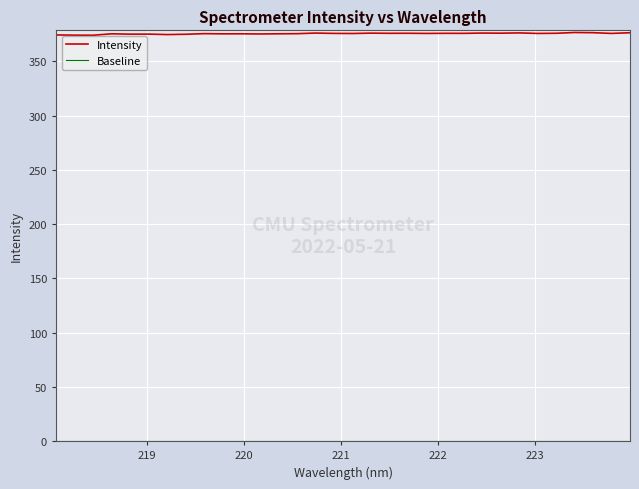

Which series has the largest total across all categories?

Intensity